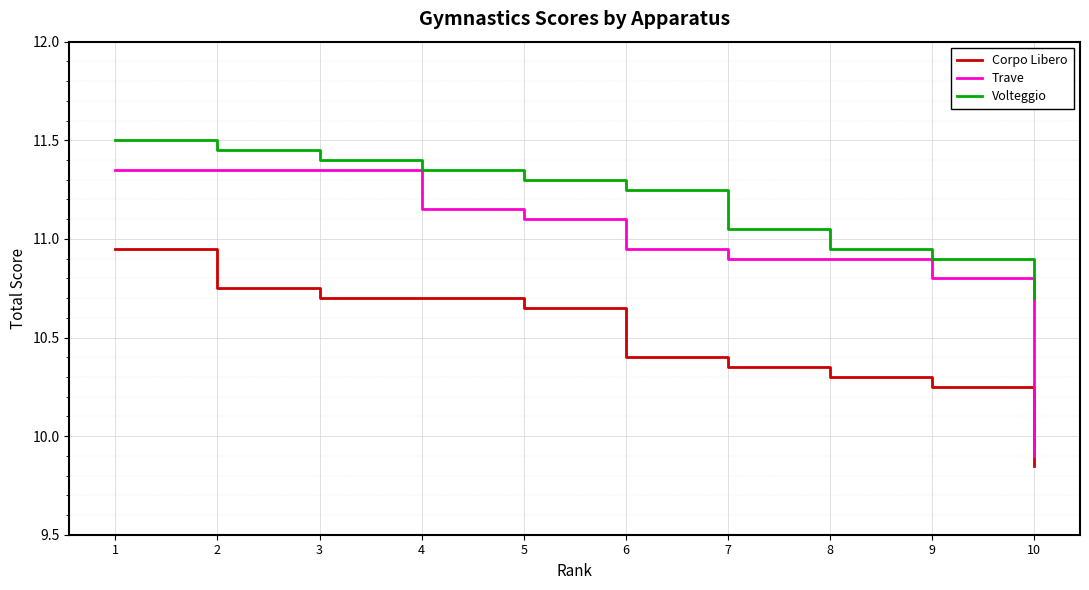

True or false: Corpo Libero and Trave cross at least once.

False